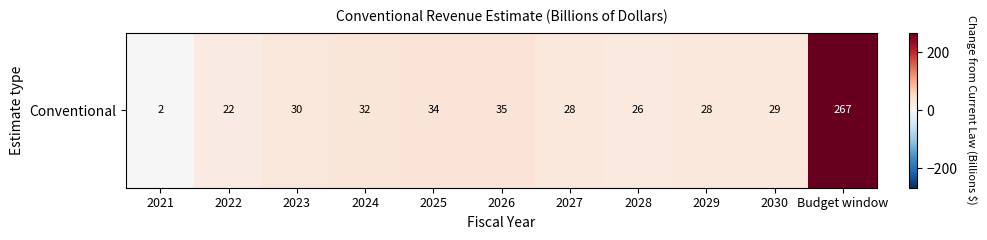

What is the change in value from 2030 to Budget window?

+238